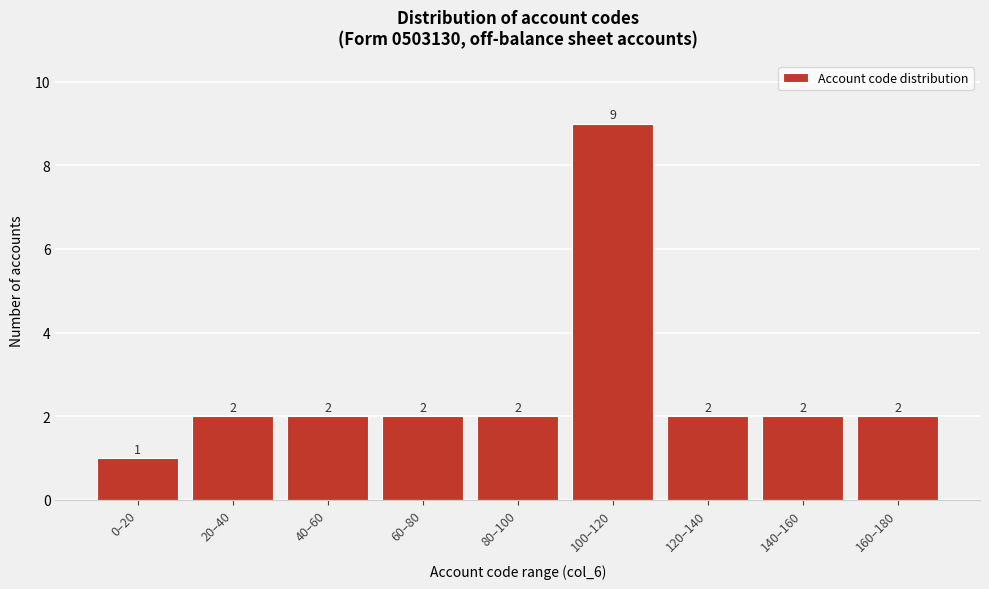

Reading left to right, extract all data points from this chart.

0–20=1	20–40=2	40–60=2	60–80=2	80–100=2	100–120=9	120–140=2	140–160=2	160–180=2